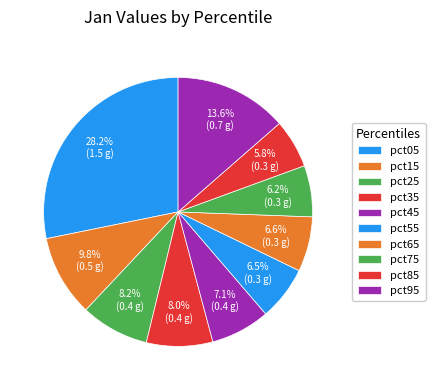

How many segments does this pie chart have?

10